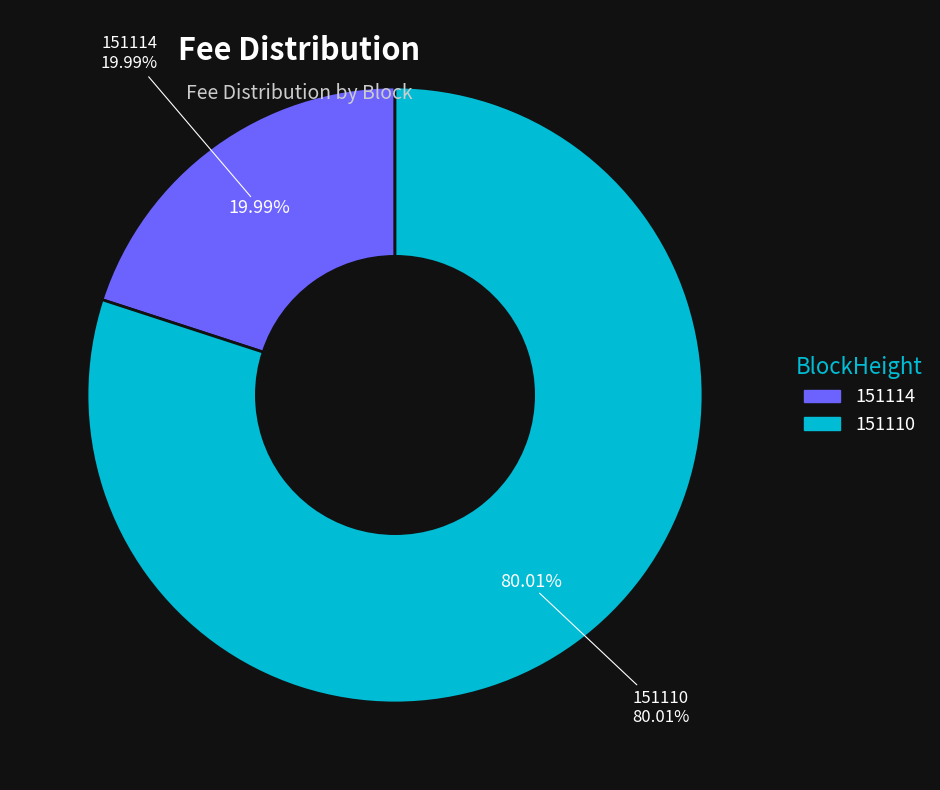

Which has a higher value, 151114 or 151110?

151110